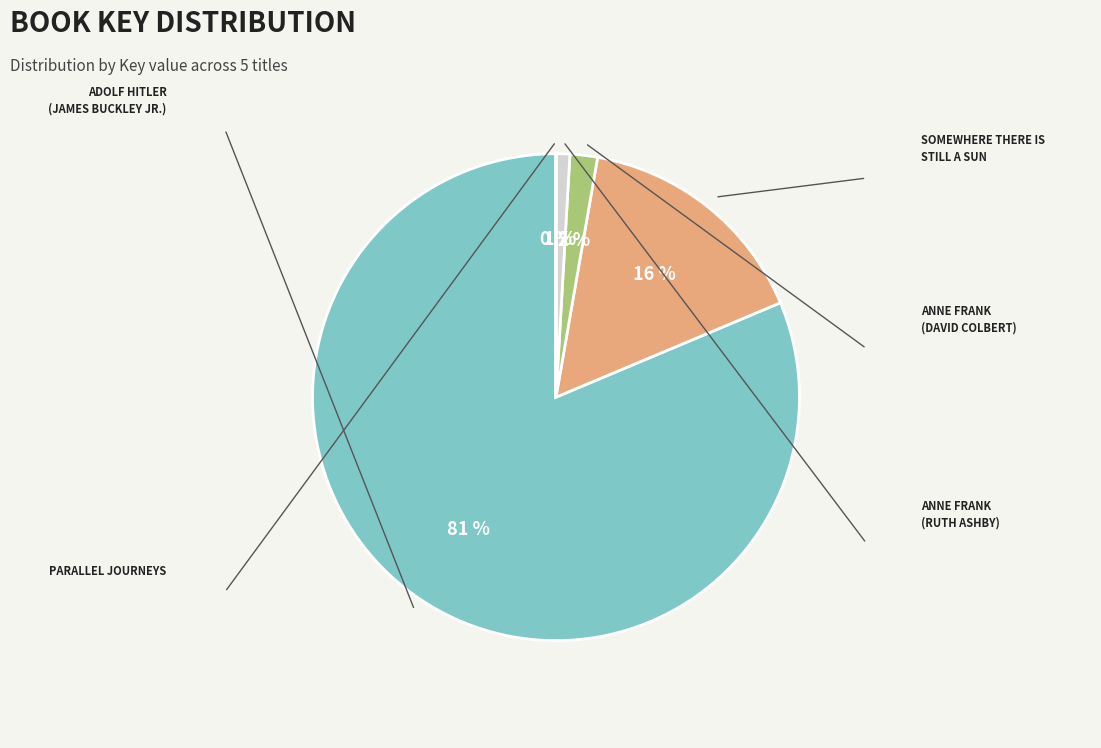

To the nearest percent, what is the difference between the largest and smallest slice percentages?

81%